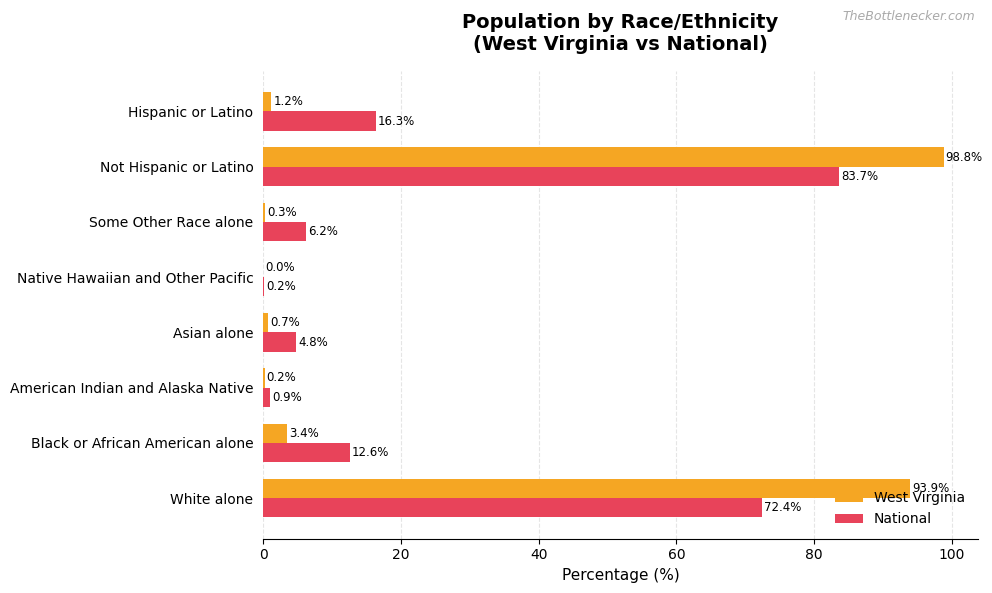

Which series has the largest total across all categories?

West Virginia